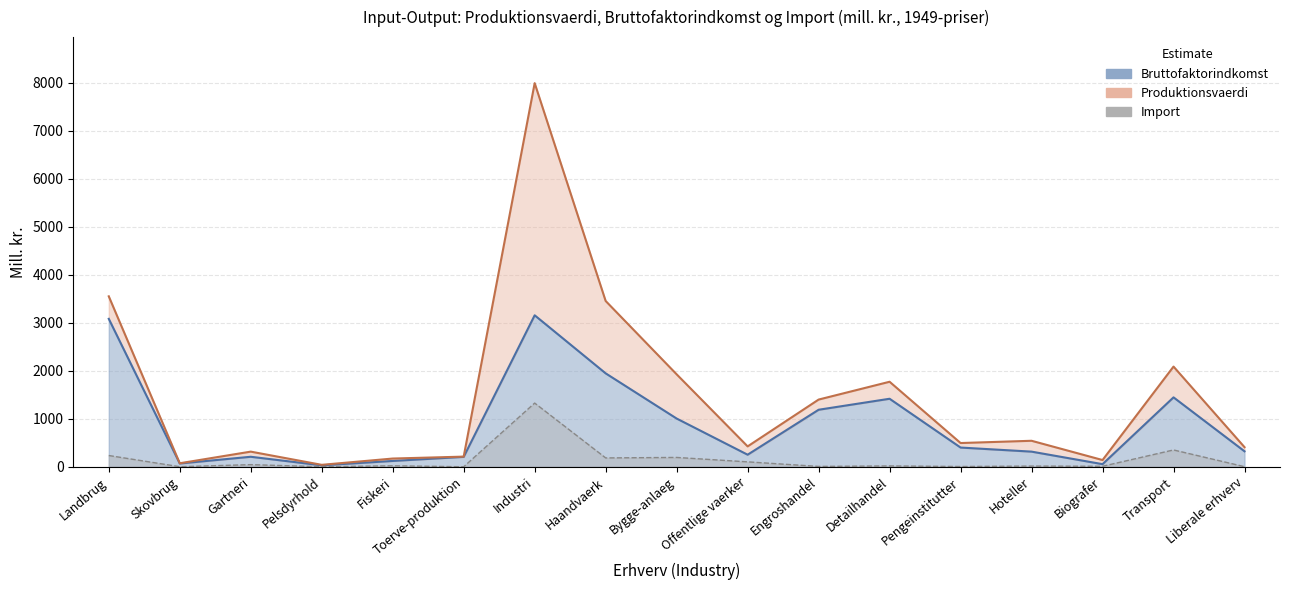

How many categories are shown in the chart?

17